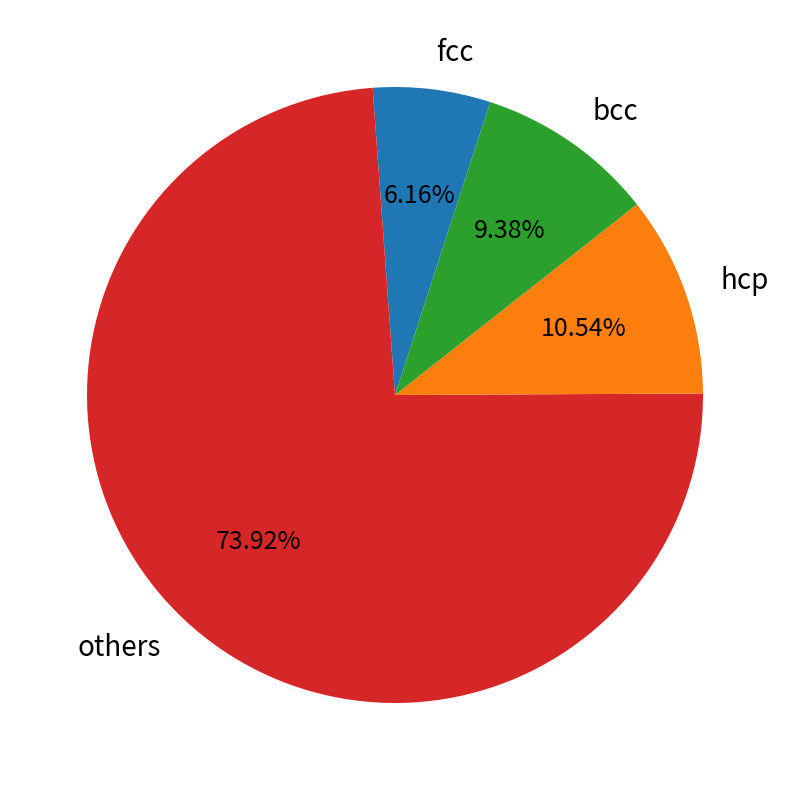

Is there a majority slice in this chart?

Yes